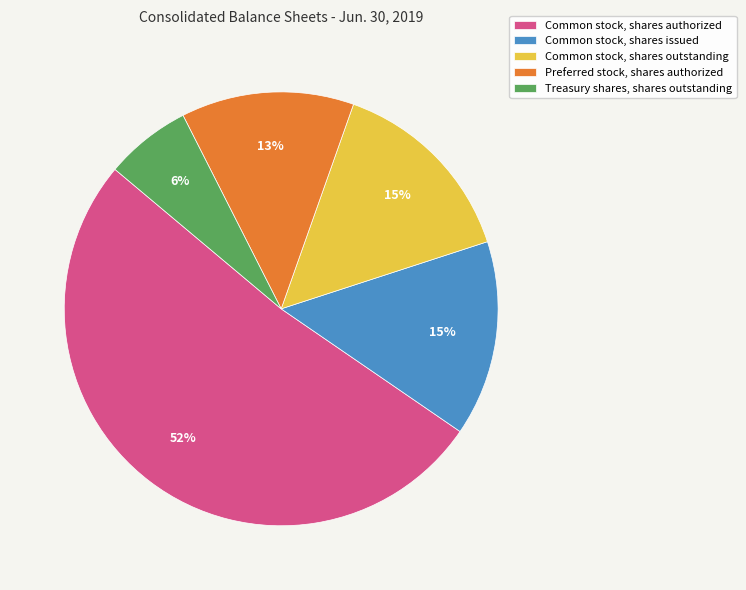

Is it true that Common stock, shares issued is 15% of the pie?

True